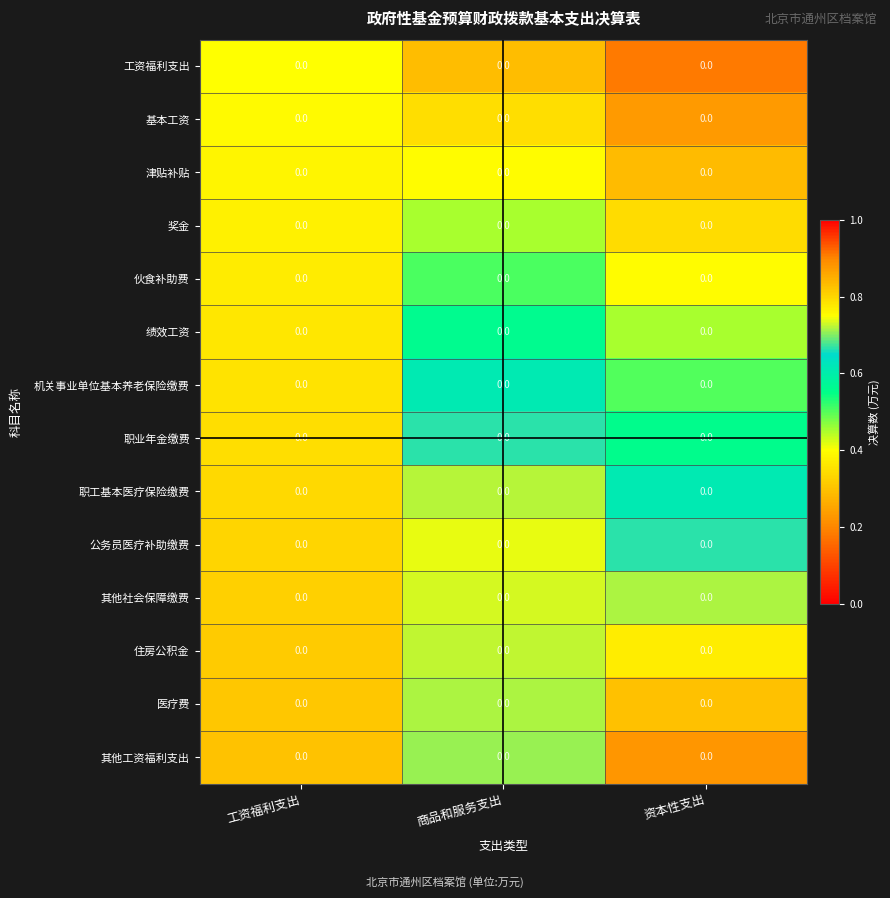

True or false: 工资福利支出 has a value of 0.7 at 工资福利支出.

False